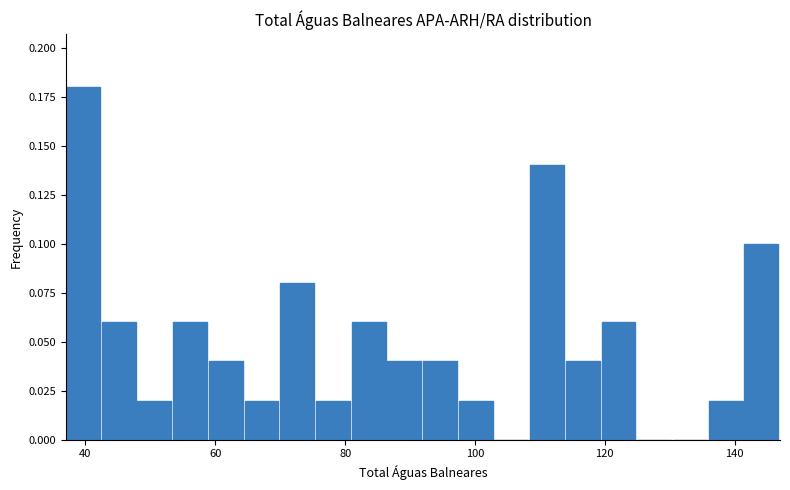

Around what value on the x-axis is the tallest bar? Give the approximate position of its centre, as read against the axis.

40